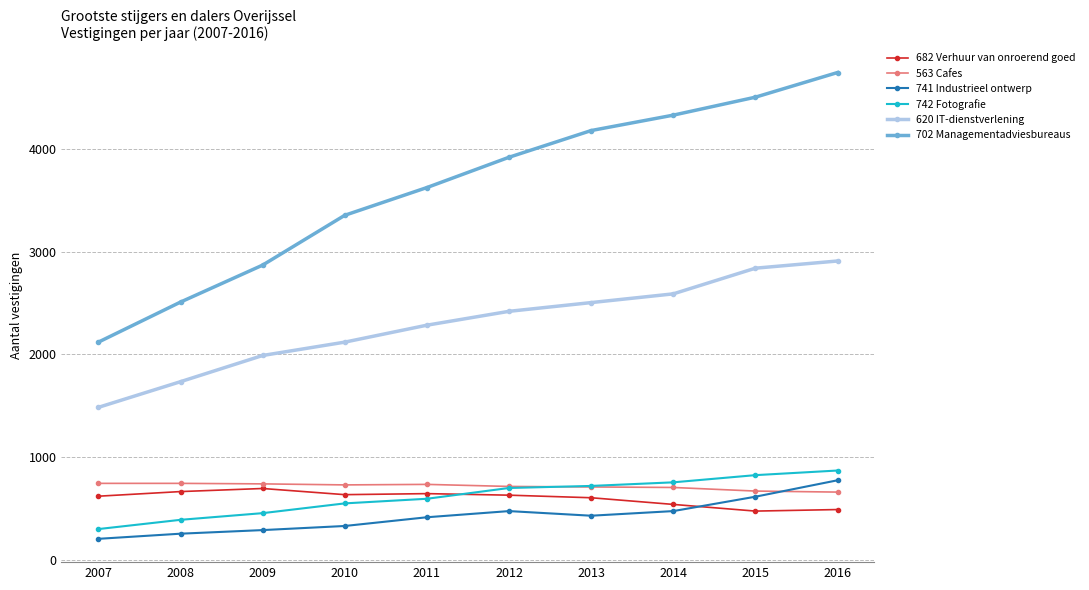

True or false: 563 Cafes has a value of 735 at 2011.

True